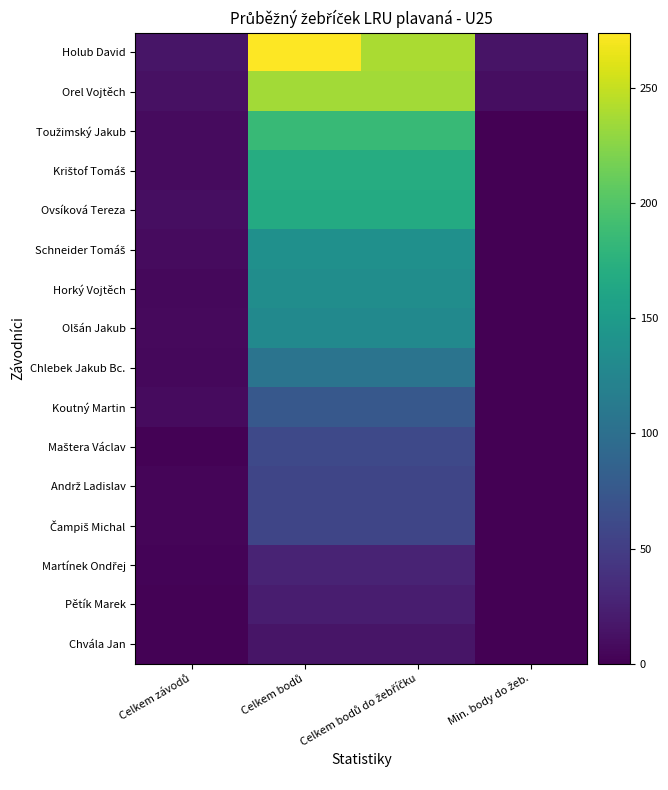

What is the greatest value displayed?

274